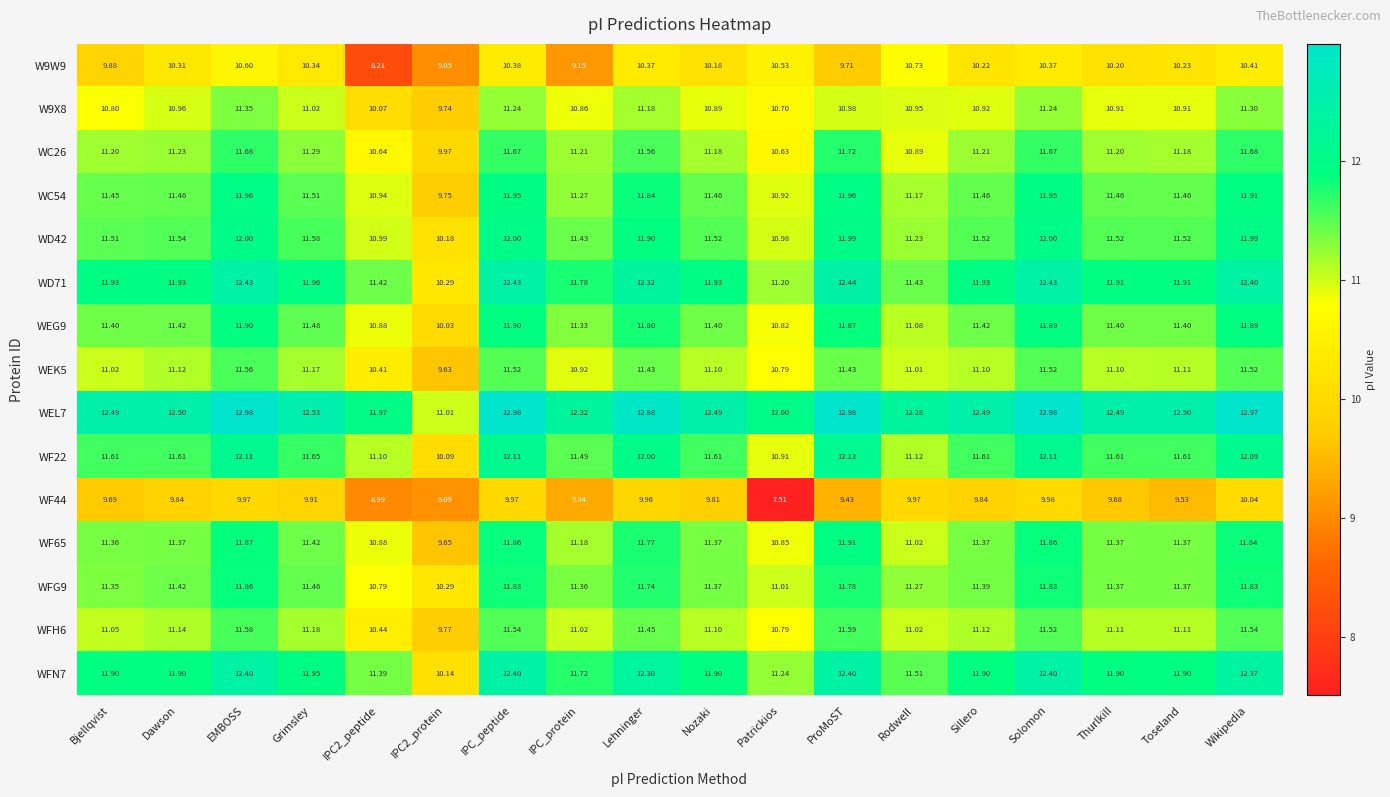

At which category is the sum across all series the highest?

EMBOSS